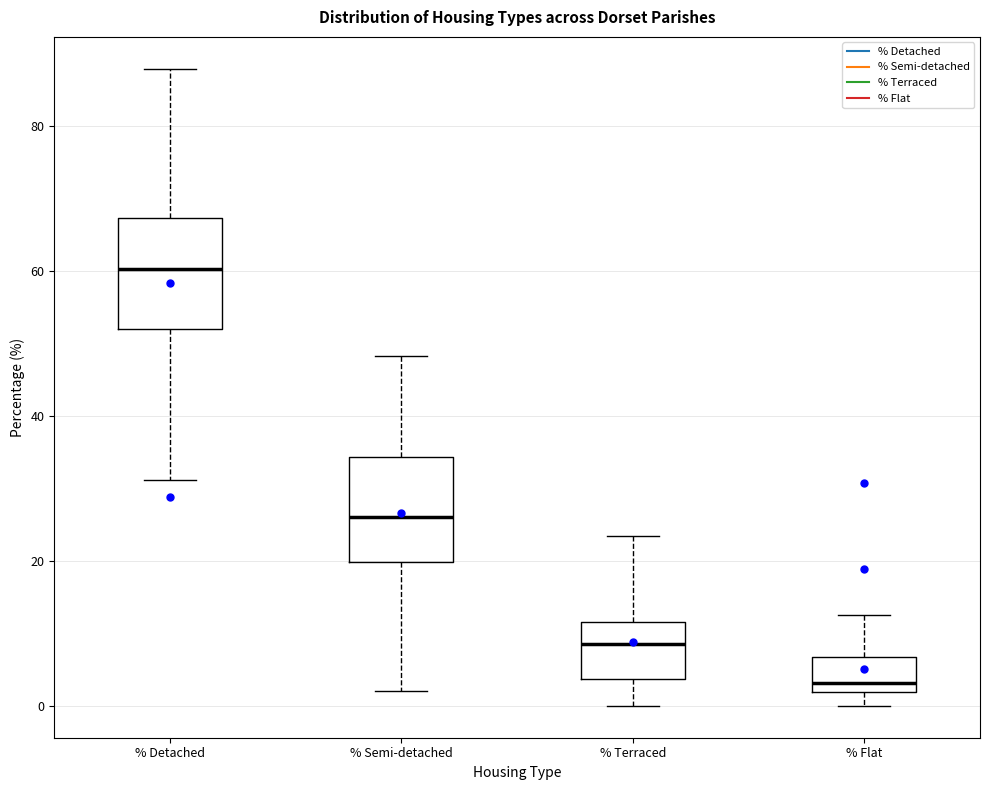

Reading left to right, read every box against the y-axis: the position of its median line, the range the box covers, and the ends of its whiskers. The values are not printed on the chart, so give them approximately, as read against the axis.

% Detached: median 60, box 52 to 68, whiskers 32 to 88
% Semi-detached: median 26, box 20 to 34, whiskers 2 to 48
% Terraced: median 8, box 4 to 12, whiskers 0 to 24
% Flat: median 4, box 2 to 6, whiskers 0 to 12